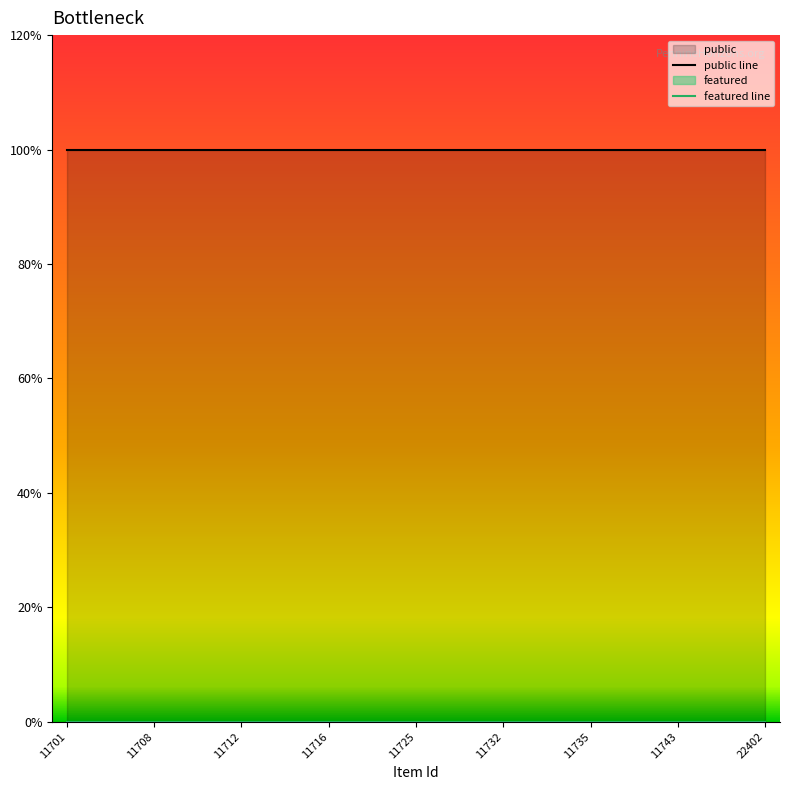

Which series has the largest total across all categories?

public line